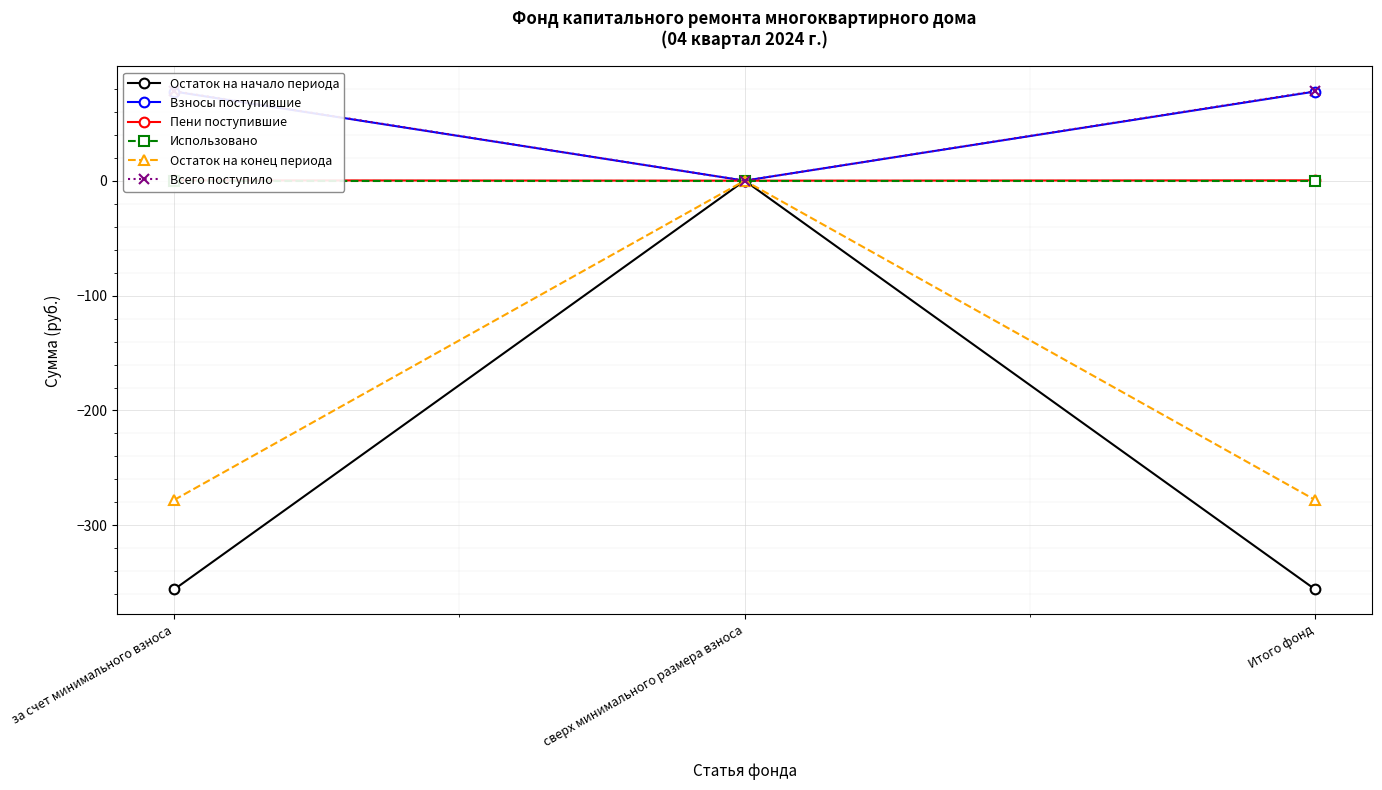

Reading left to right, transcribe all the data shown in this chart.

Остаток на начало периода: за счет минимального взноса=-355.7	сверх минимального размера взноса=0.0	Итого фонд=-355.7
Взносы поступившие: за счет минимального взноса=77.6	сверх минимального размера взноса=0.0	Итого фонд=77.6
Пени поступившие: за счет минимального взноса=0.3	сверх минимального размера взноса=0.0	Итого фонд=0.3
Использовано: за счет минимального взноса=0.0	сверх минимального размера взноса=0.0	Итого фонд=0.0
Остаток на конец периода: за счет минимального взноса=-277.9	сверх минимального размера взноса=0.0	Итого фонд=-277.9
Всего поступило: за счет минимального взноса=77.9	сверх минимального размера взноса=0.0	Итого фонд=77.9